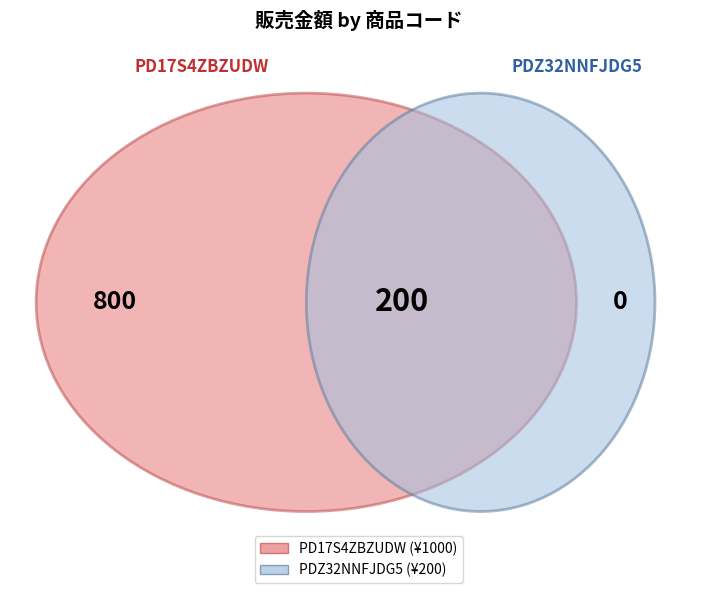

Is it true that PD17S4ZBZUDW is 83% of the pie?

True